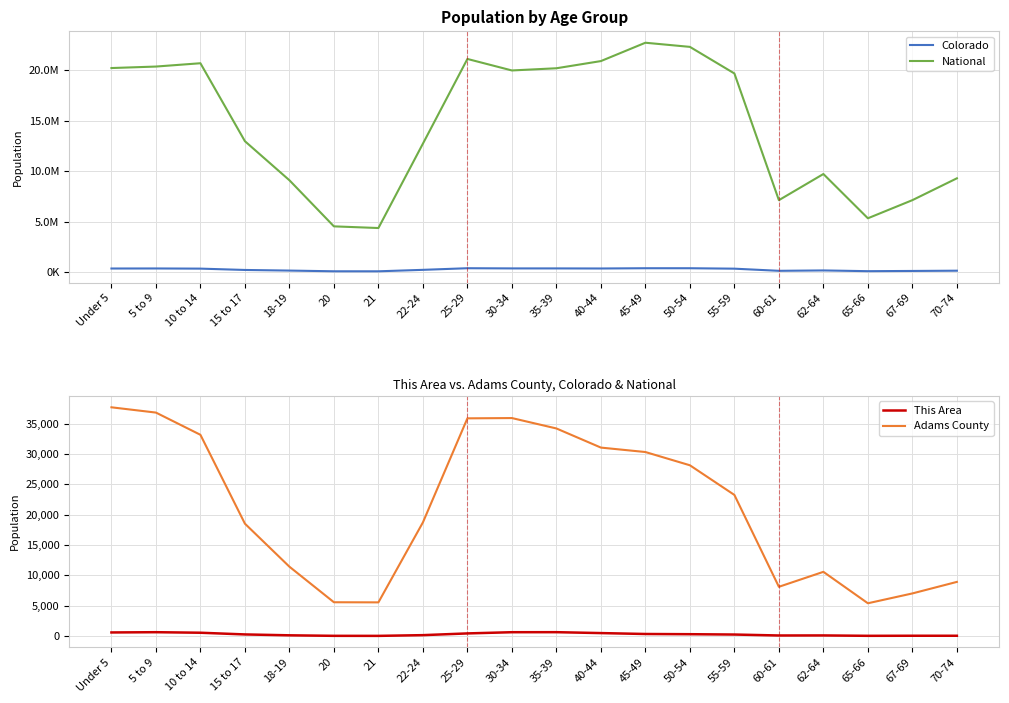

Which series changed the most between 50-54 and 62-64?

National